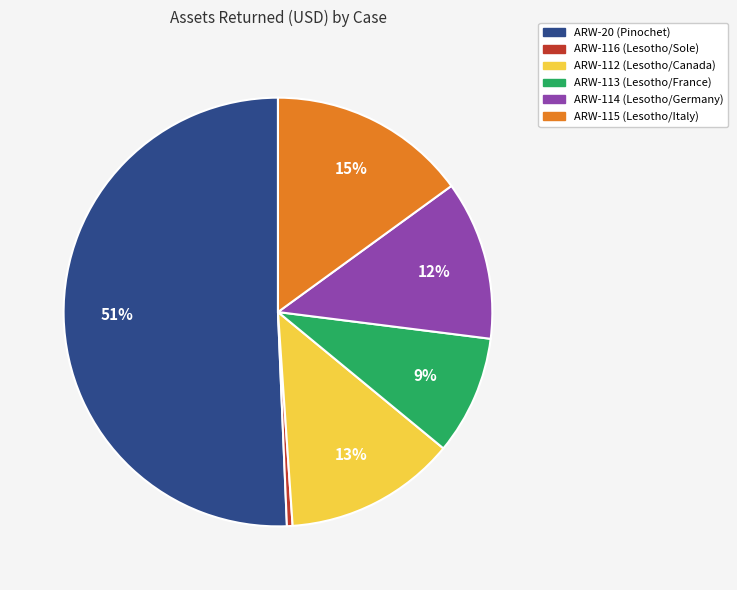

What percentage is the ARW-114 (Lesotho/Germany) slice, to the nearest percent?

12%